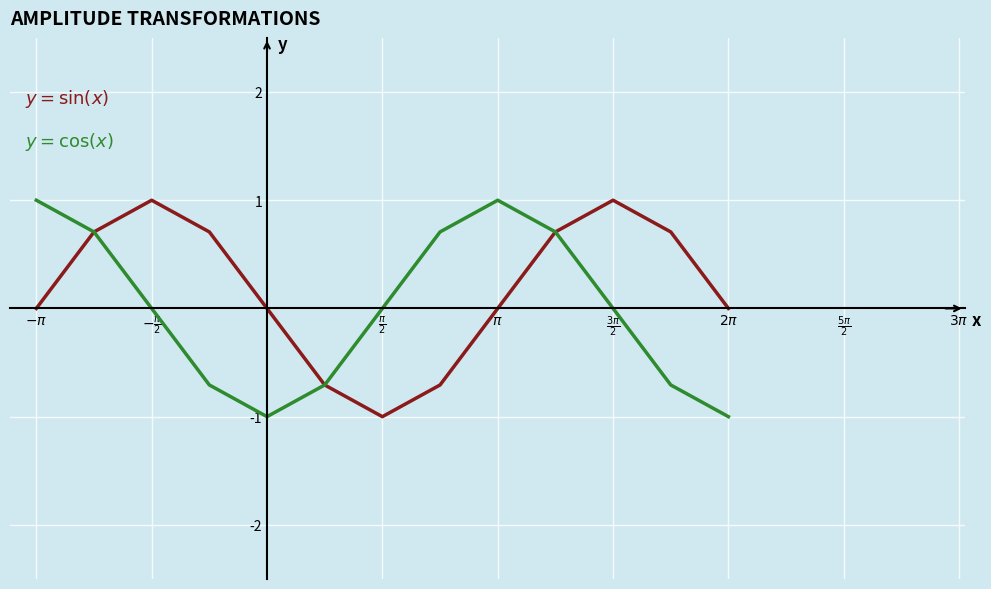

How many lines are shown in the chart?

2